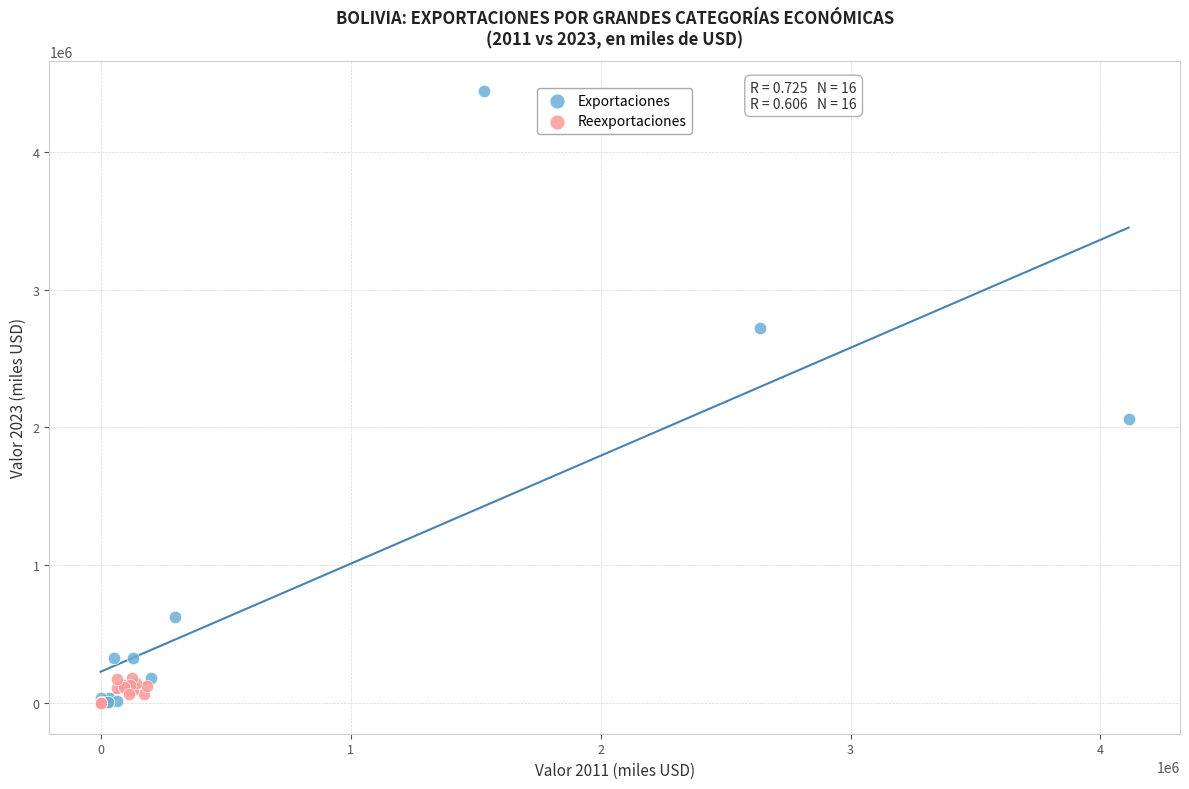

Which series has the largest Y range (max minus min)?

Exportaciones